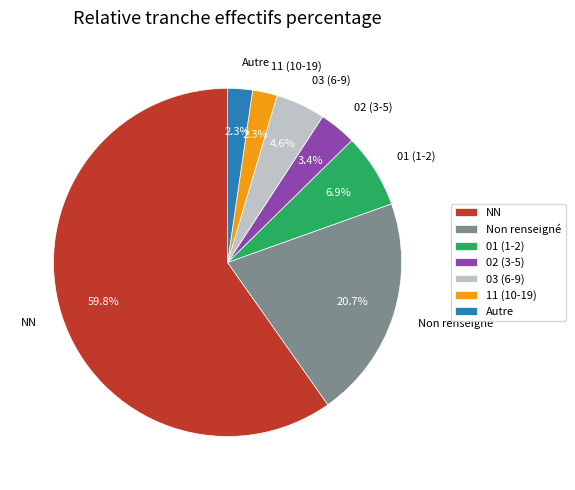

True or false: NN accounts for 74% of the total.

False